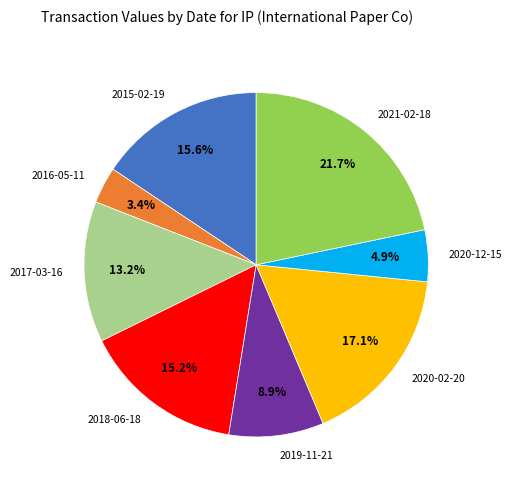

How many slices are in this pie chart?

8